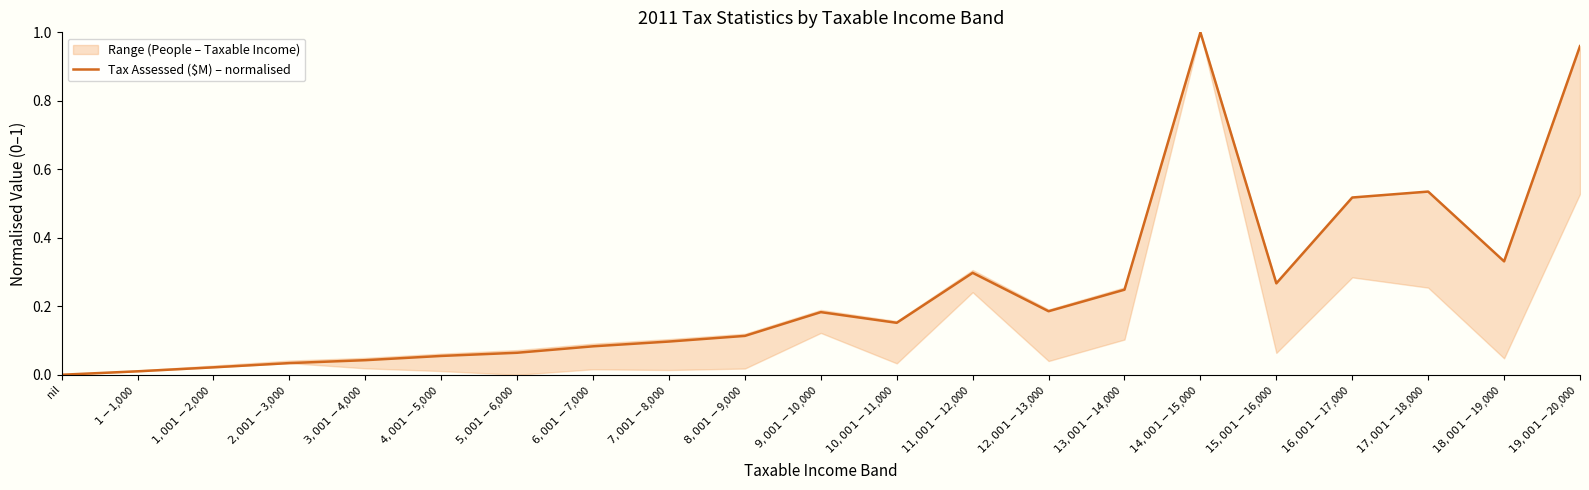

What position from the right is $3,001-$4,000?

17